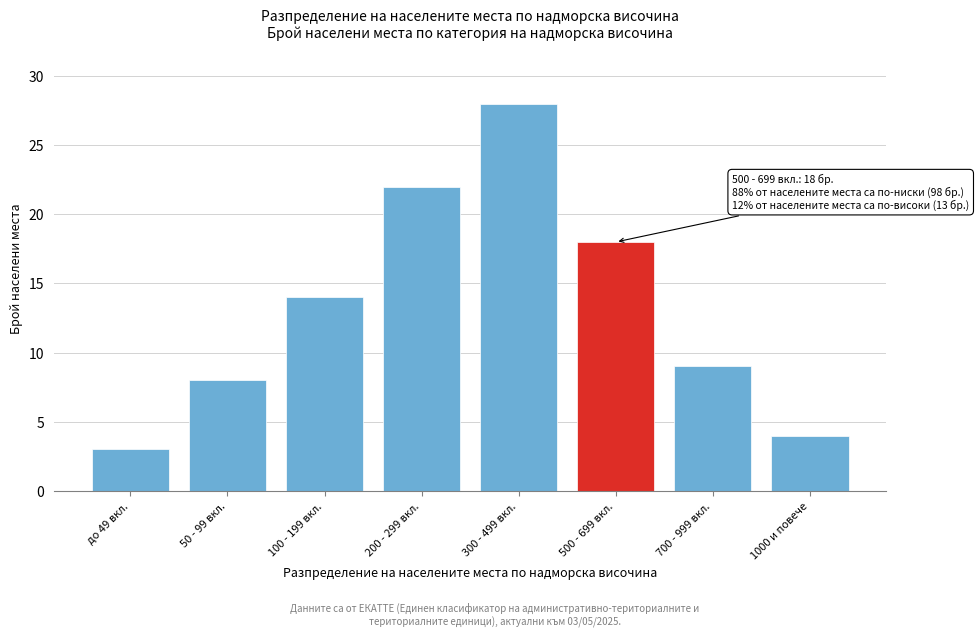

Reading left to right, what are all the values shown in this chart?

до 49 вкл.=3	50 - 99 вкл.=8	100 - 199 вкл.=14	200 - 299 вкл.=22	300 - 499 вкл.=28	500 - 699 вкл.=18	700 - 999 вкл.=9	1000 и повече=4